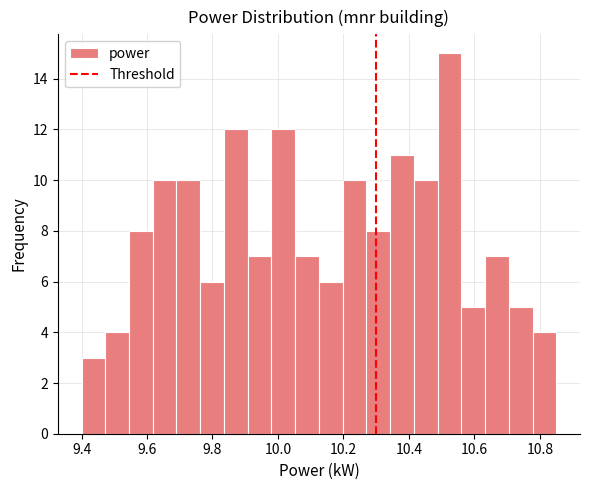

Around what value on the x-axis is the tallest bar? Give the approximate position of its centre, as read against the axis.

10.52